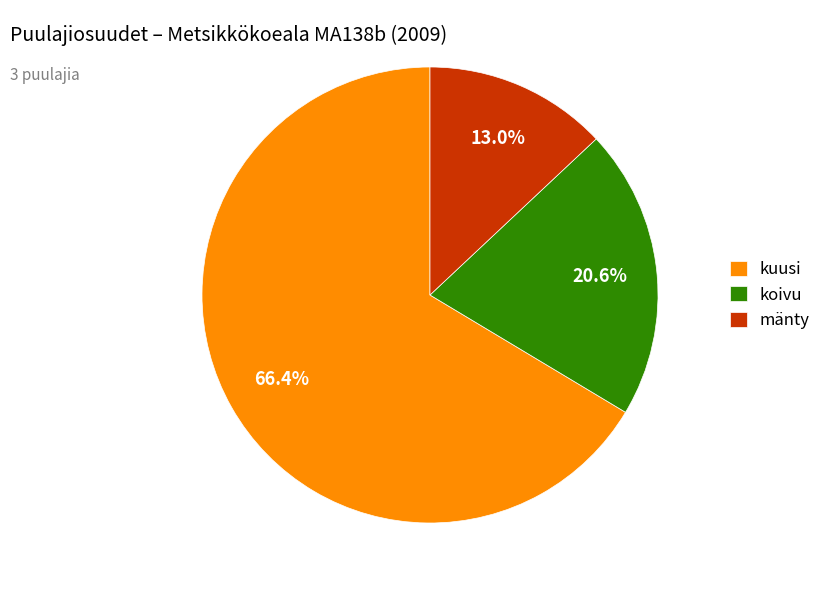

Which category has the smallest portion of the pie?

mänty